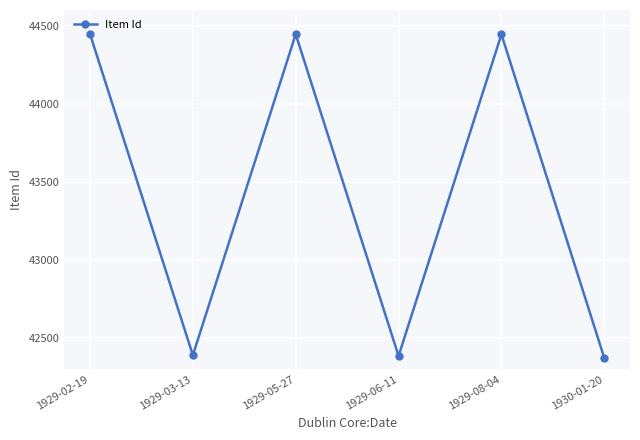

What is the greatest value displayed?

44446